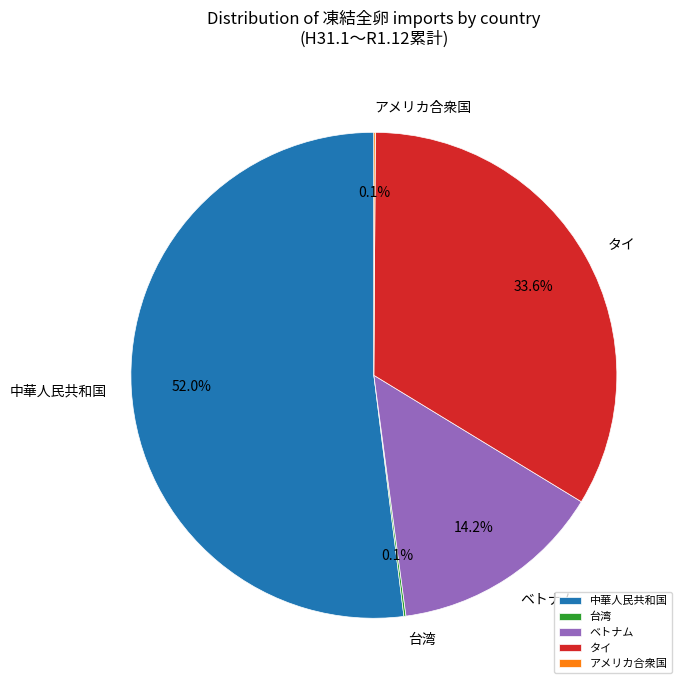

To the nearest percent, what is the average slice percentage?

20%